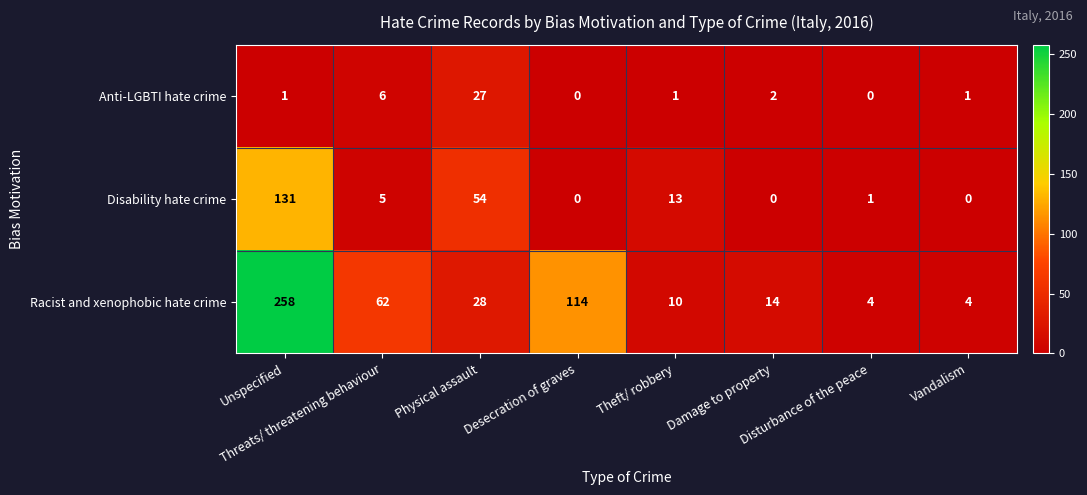

What is the maximum value for Disability hate crime?

131